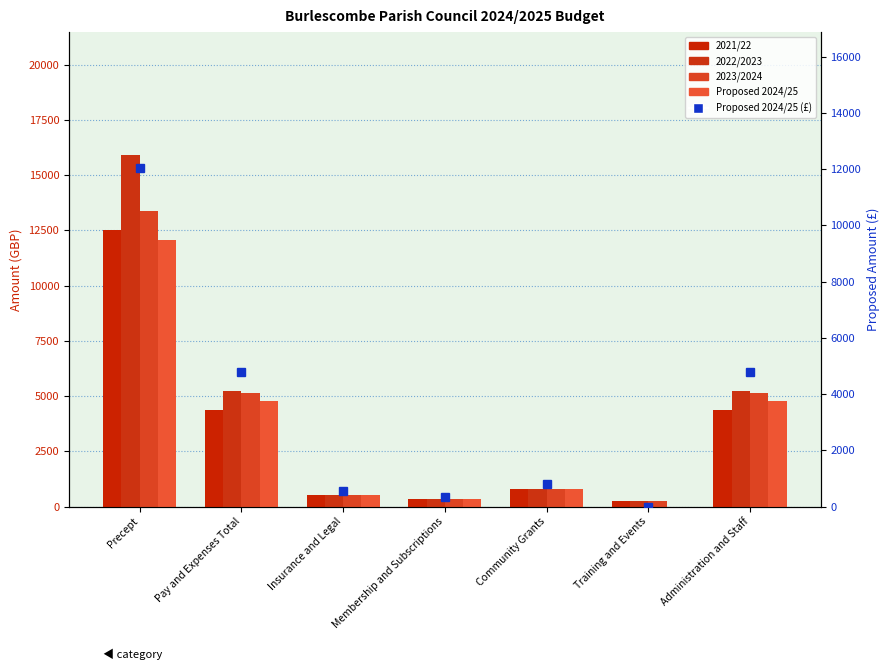

Rank the series by their maximum value, from highest to lowest.

2022/2023, 2023/2024, 2021/22, Proposed 2024/25, Proposed 2024/25 (£)